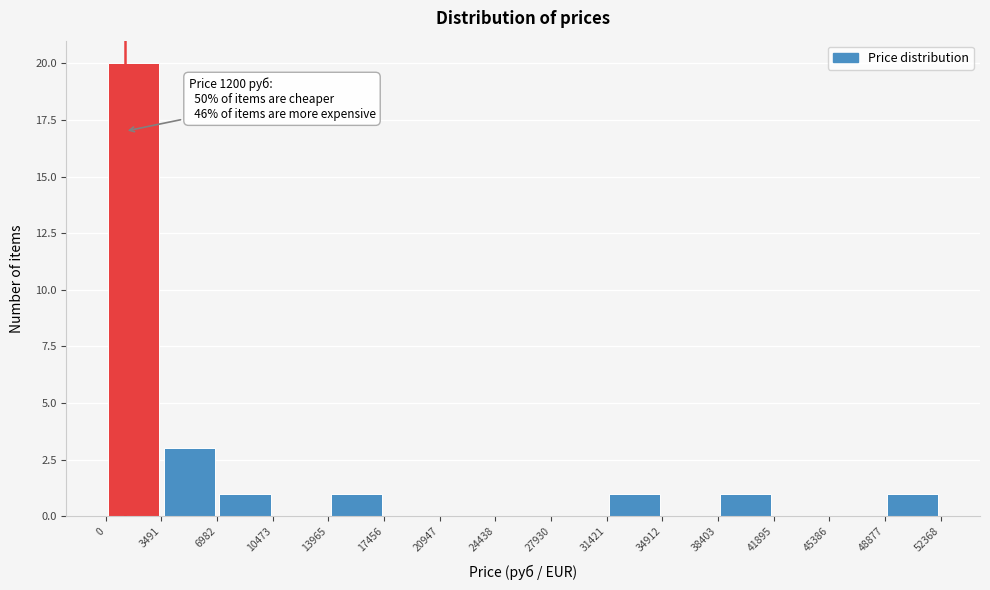

Over which range of the x-axis is the bar tallest?

0 to 3491